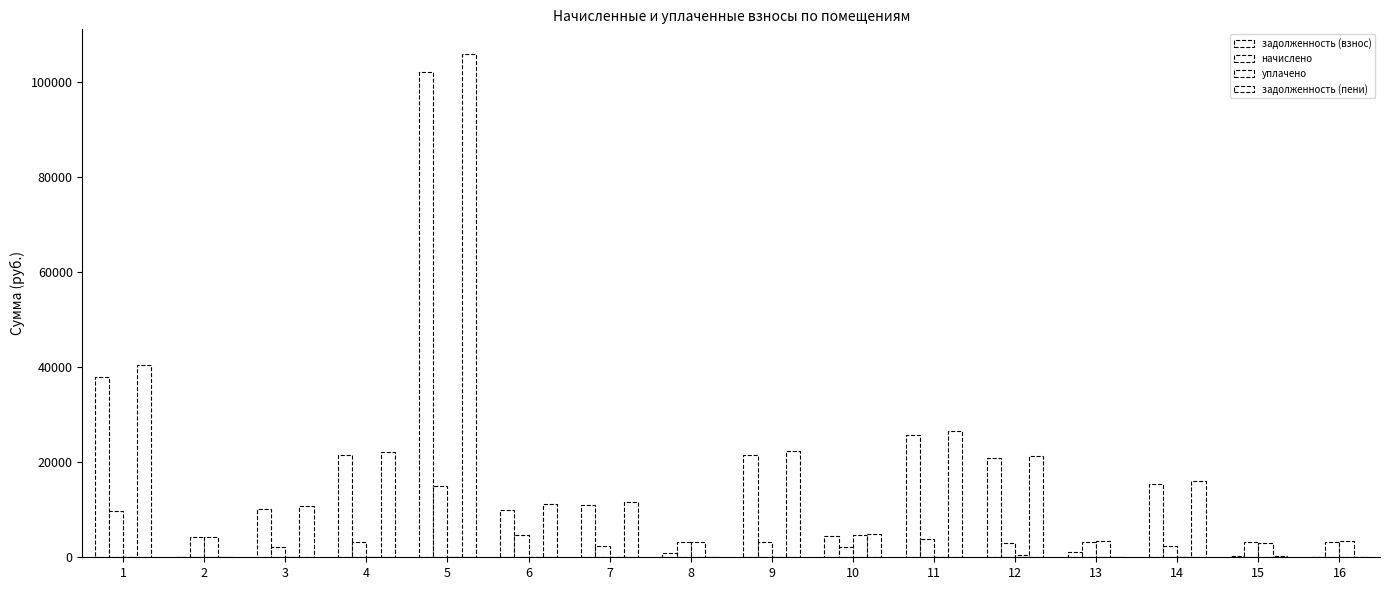

How many data points in уплачено are above 0?

7